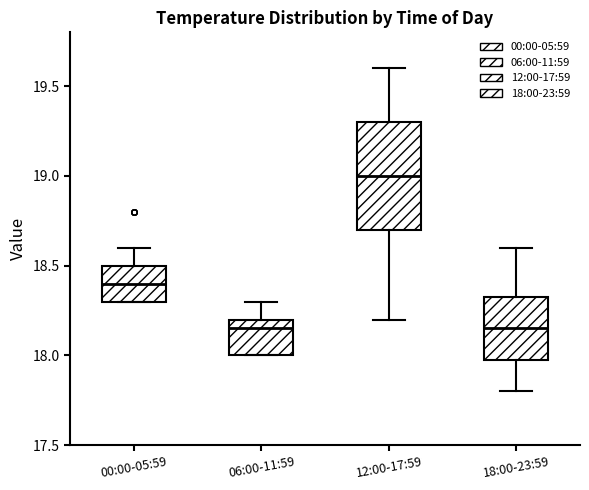

Which box is the tallest, from its lower edge to its upper edge?

12:00-17:59